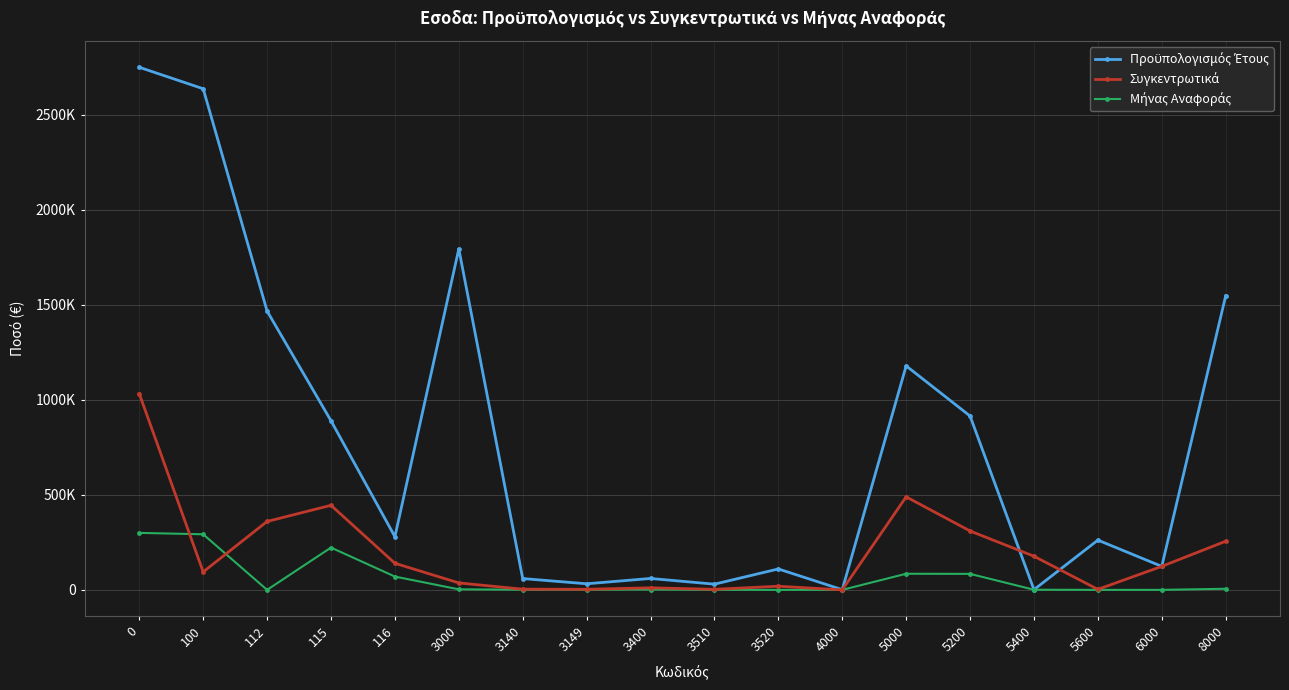

Between 0 and 3000, which series saw the biggest shift?

Συγκεντρωτικά